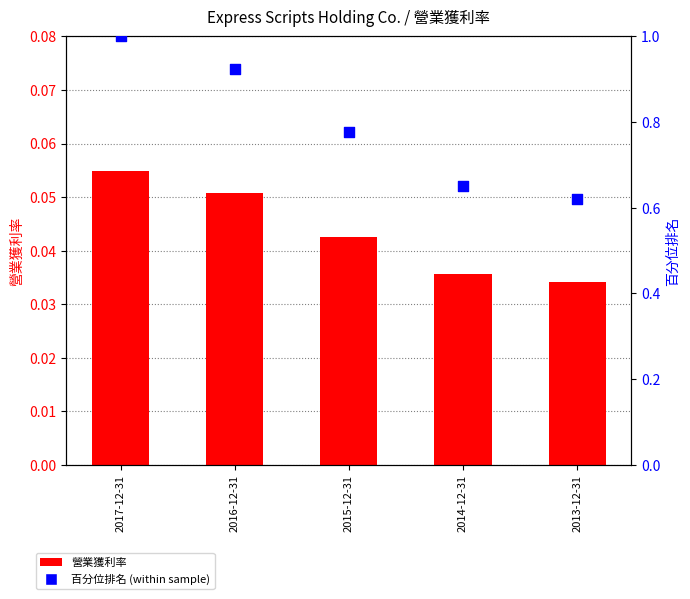

At how many categories does at least one series exceed 0?

5